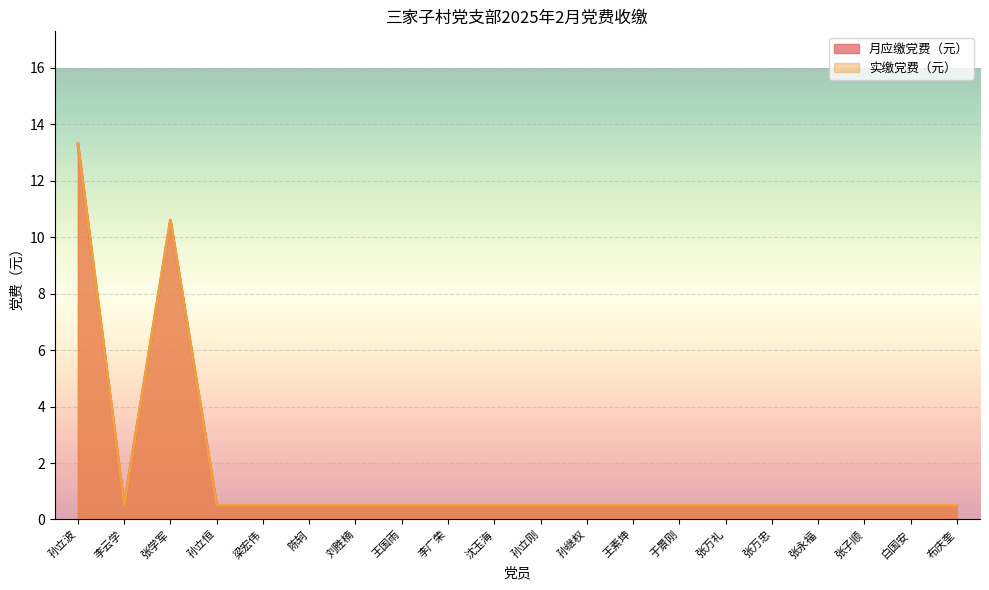

The value of 实缴党费（元） at 孙立波 is 18.1. True or false?

False